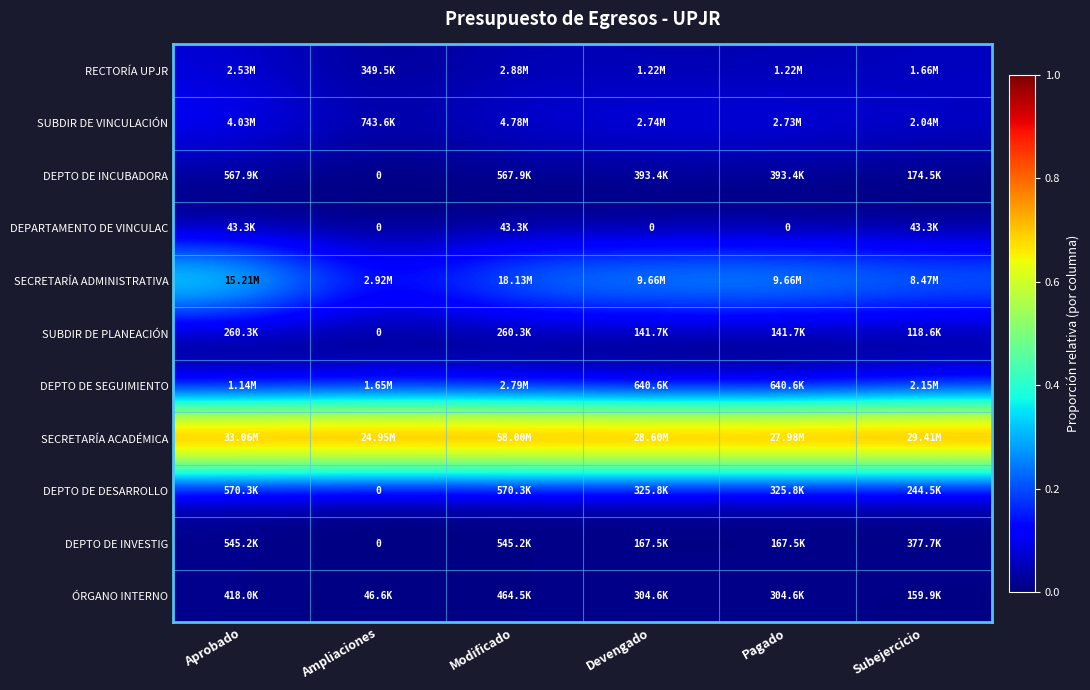

Count the number of categories in the chart.

6